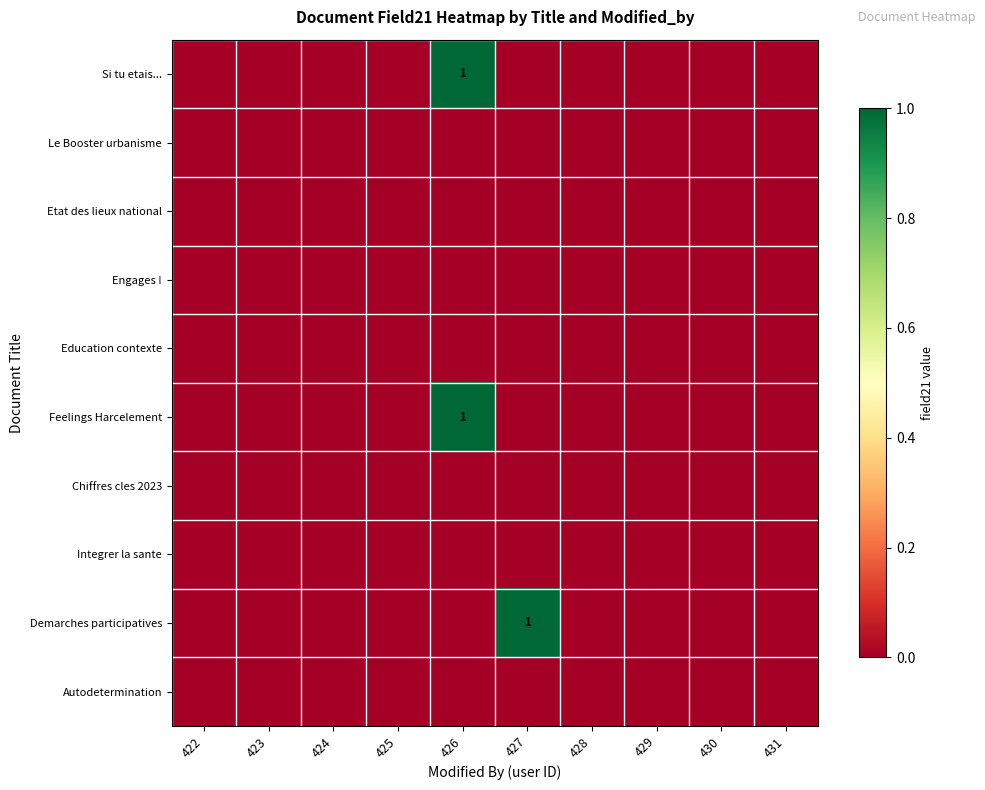

Which series has the largest range (max minus min)?

Si tu etais...